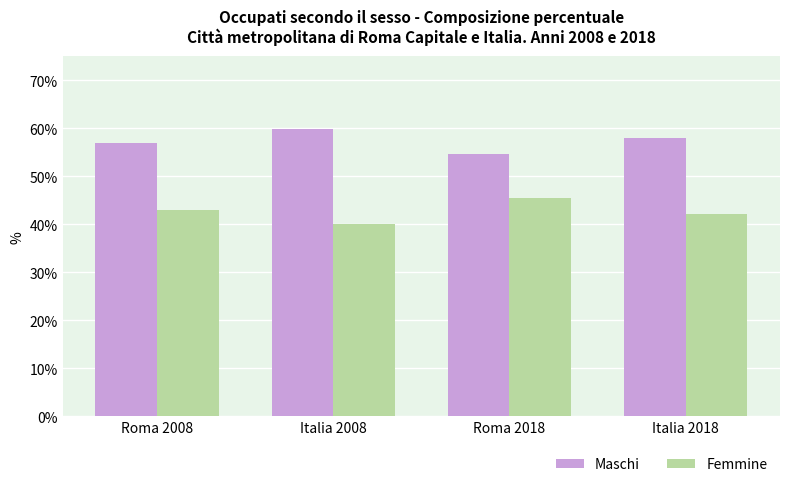

What are all the series names shown in the legend?

Maschi, Femmine